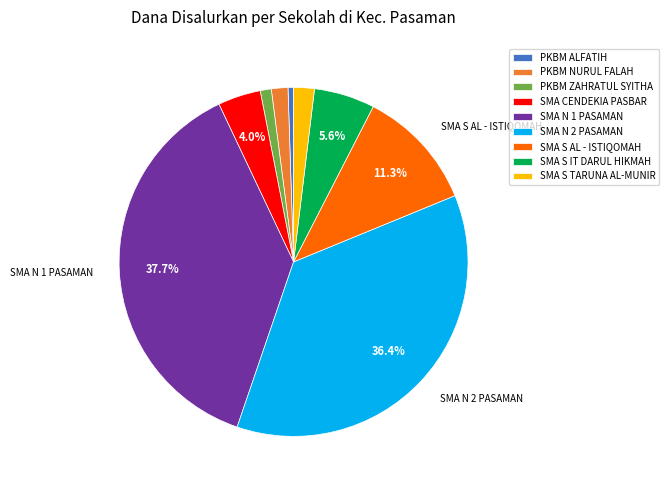

To the nearest percent, what percentage of the pie is PKBM ALFATIH?

1%